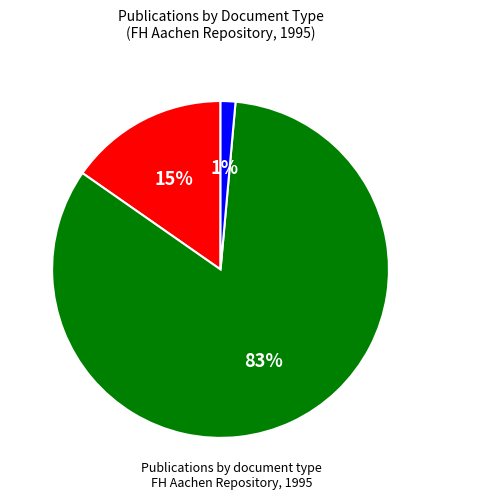

Does any single category account for the majority?

Yes